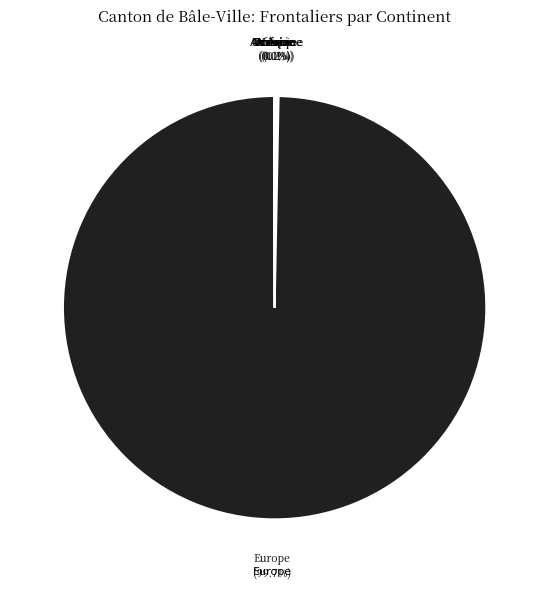

Does any single category account for the majority?

Yes